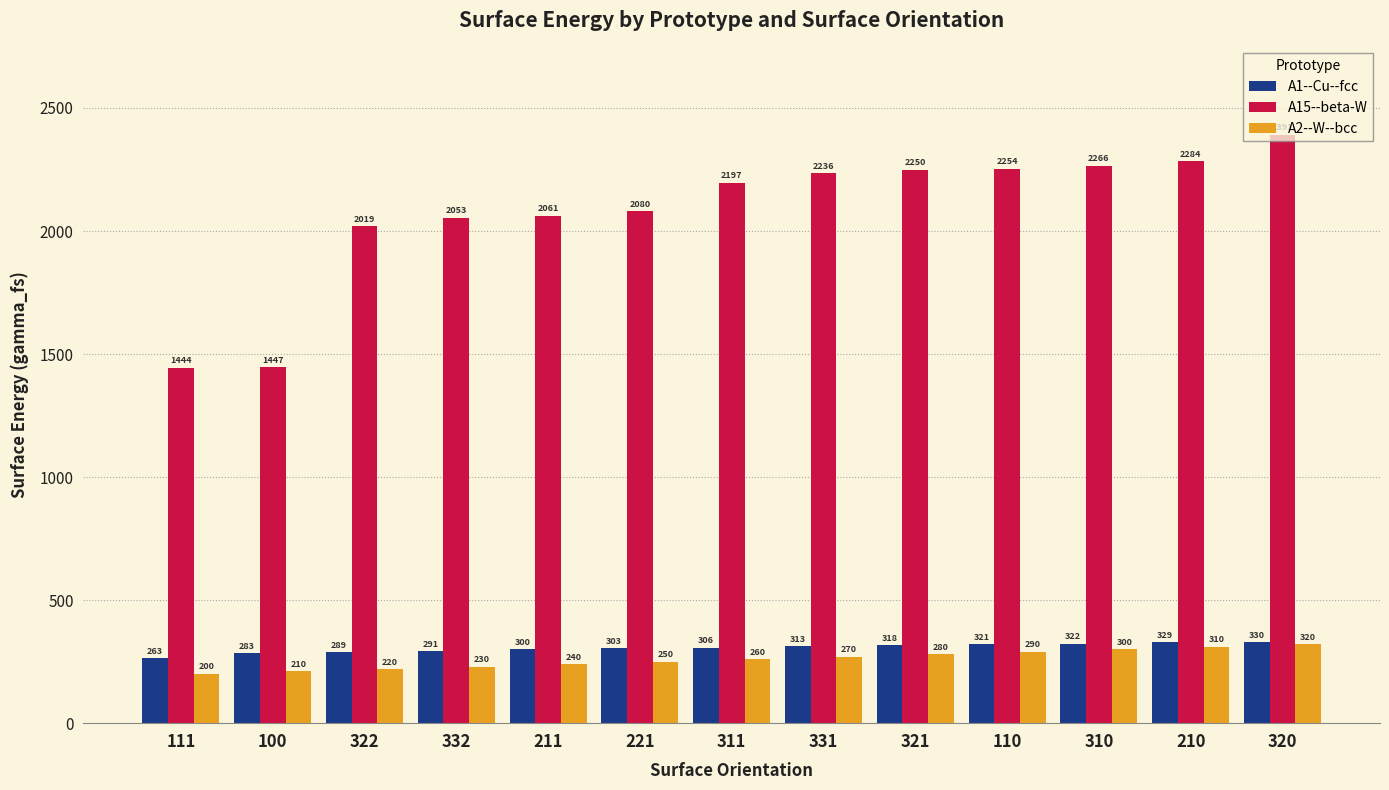

What position from the right is 221?

8